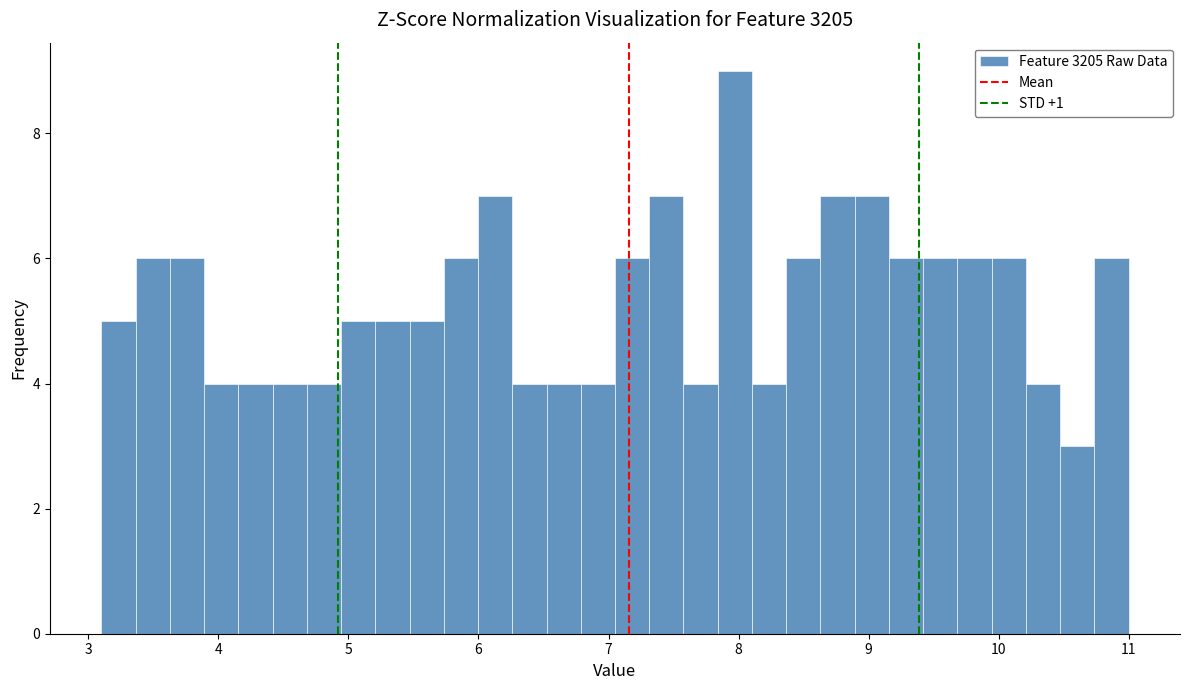

Around what value on the x-axis is the tallest bar? Give the approximate position of its centre, as read against the axis.

8.0